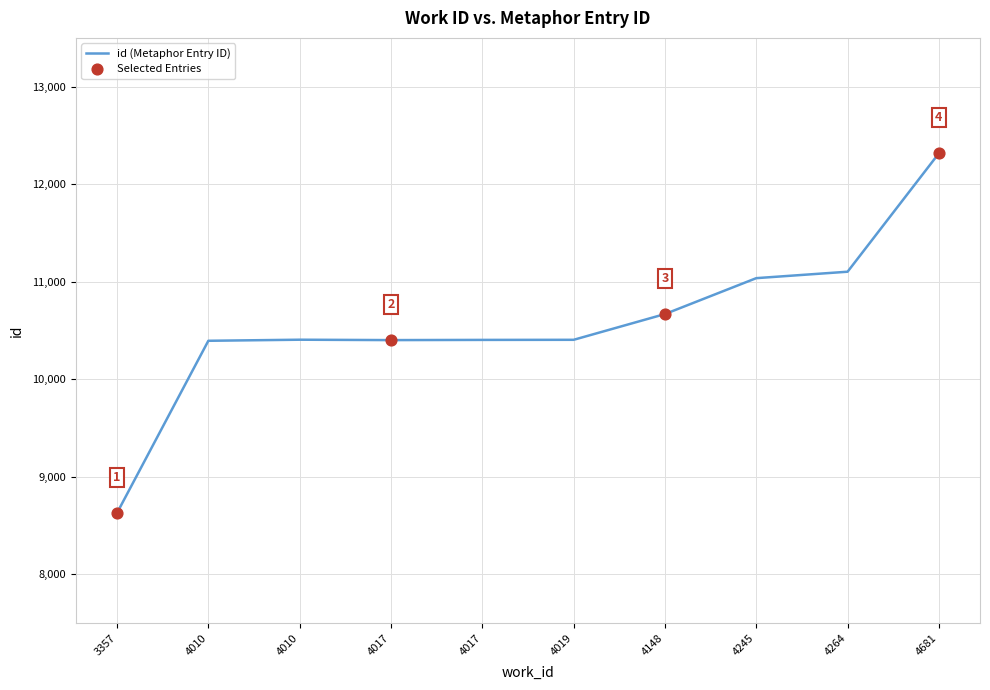

Is this an area chart (filled region under the line)?

No